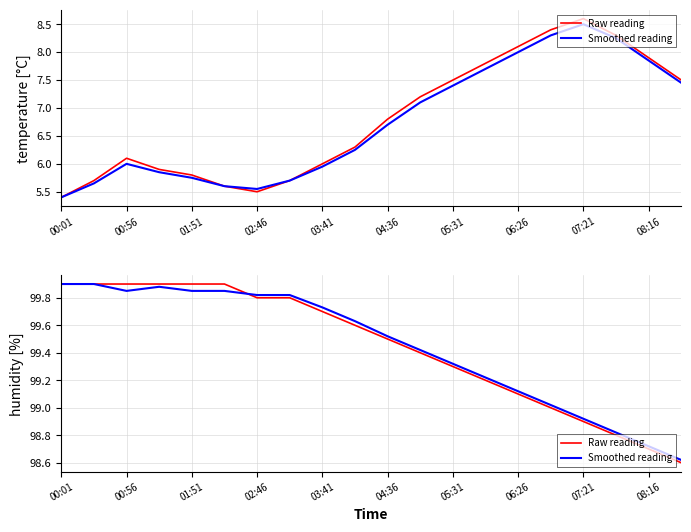

How many intersections are there between Raw reading and Smoothed reading?

1